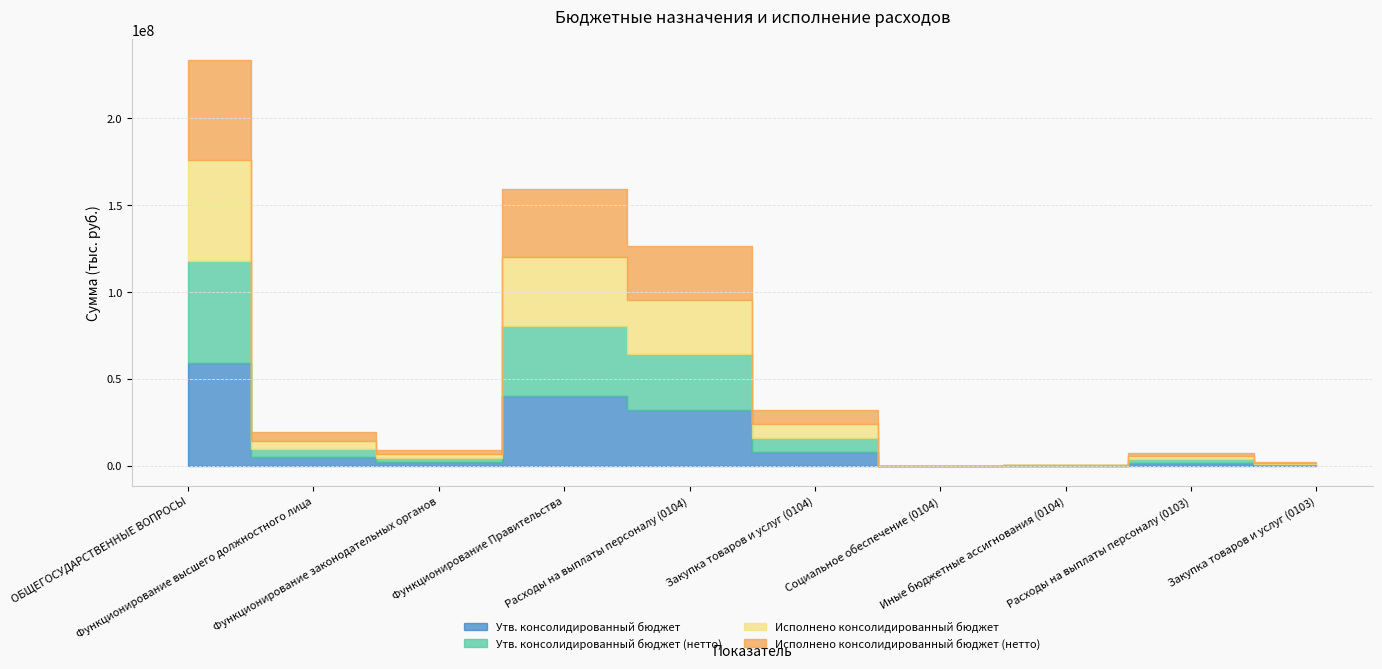

Which category has the lowest value in the Исполнено консолидированный бюджет series?

Социальное обеспечение (0104)